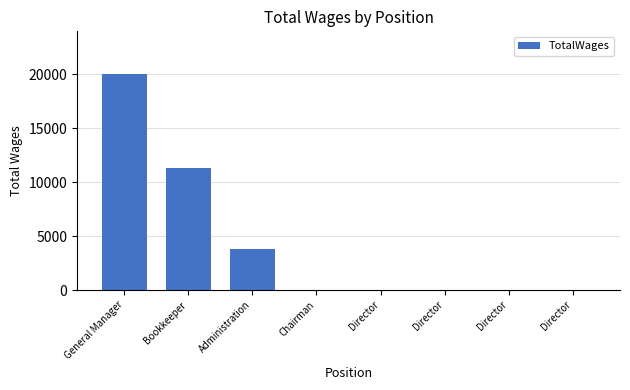

Are the bars horizontal?

No